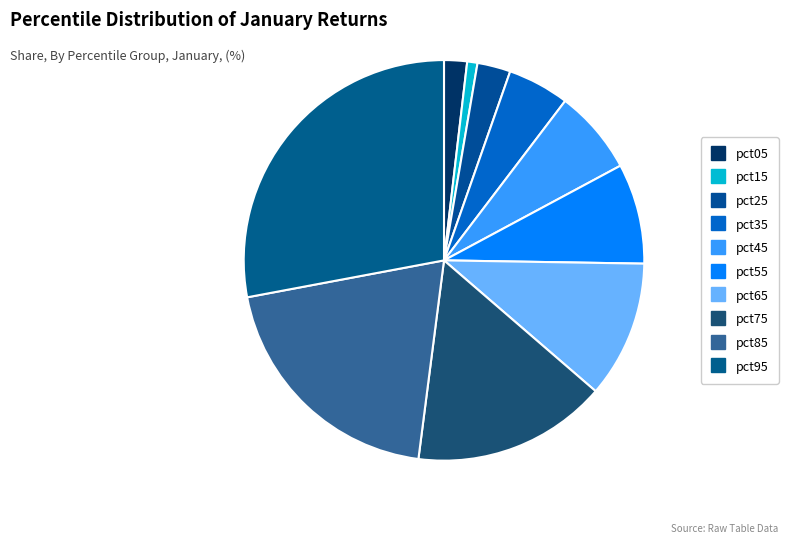

Count the number of slices in the pie.

10